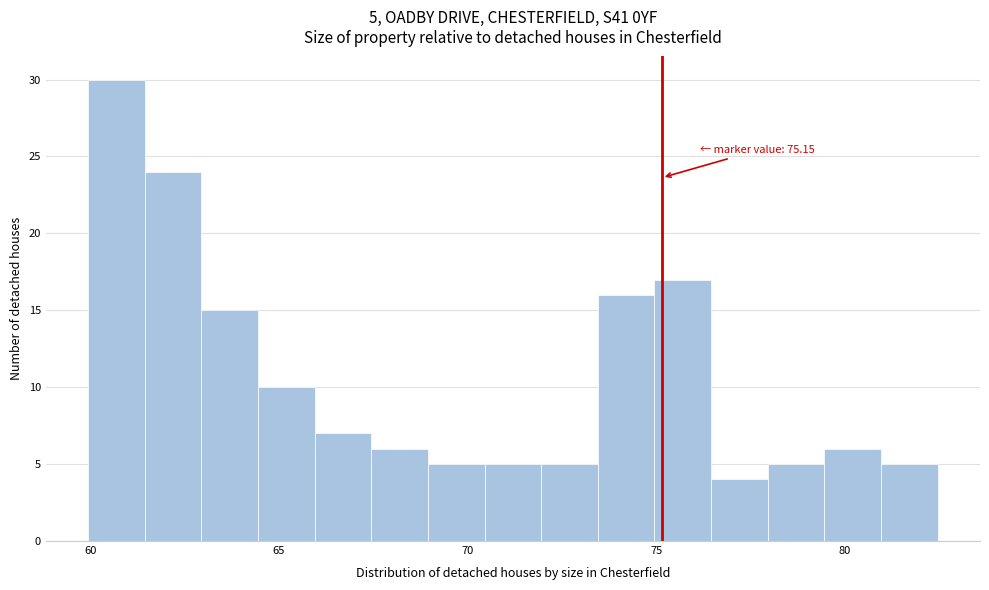

Around what value on the x-axis is the tallest bar? Give the approximate position of its centre, as read against the axis.

60.5